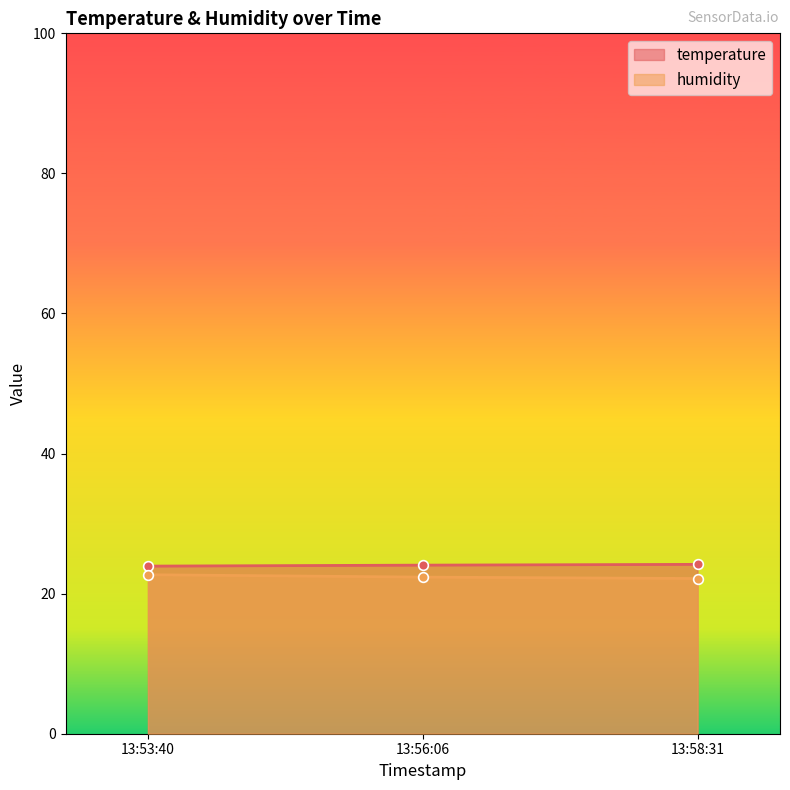

The temperature series shows 24.1 at 13:56:06. True or false?

True